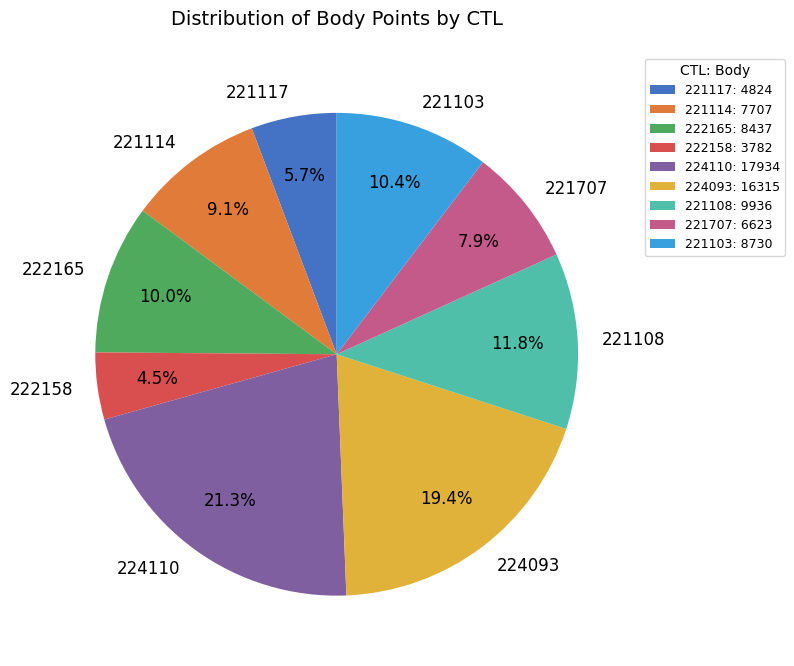

Which slice is the smallest?

222158